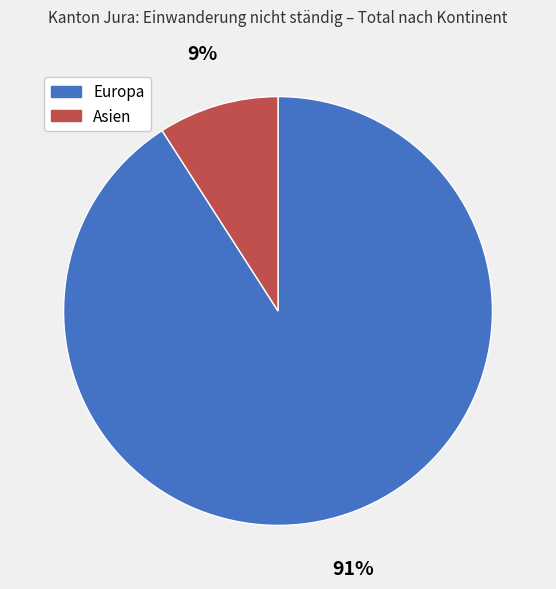

To the nearest percent, what is the average slice percentage?

50%